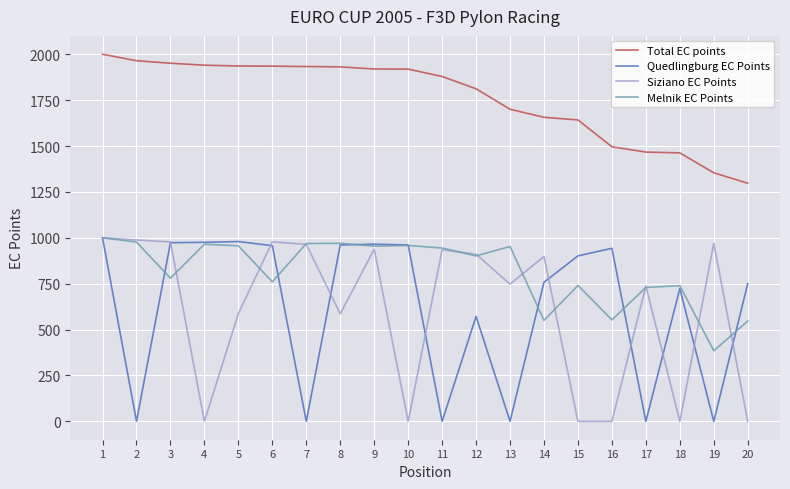

What is the highest value of the Quedlingburg EC Points series?

1000.0